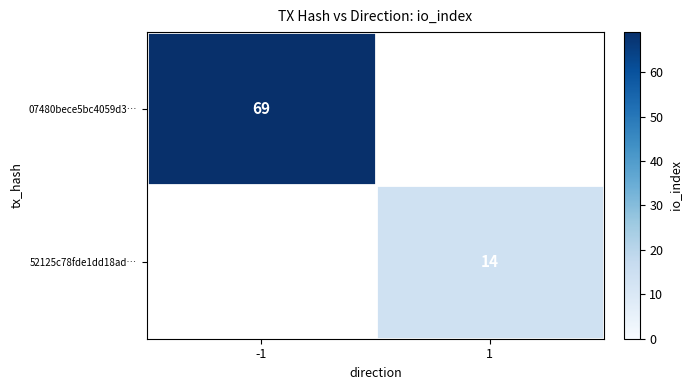

True or false: 52125c78fde1dd18ad… has a value of 21 at 1.

False